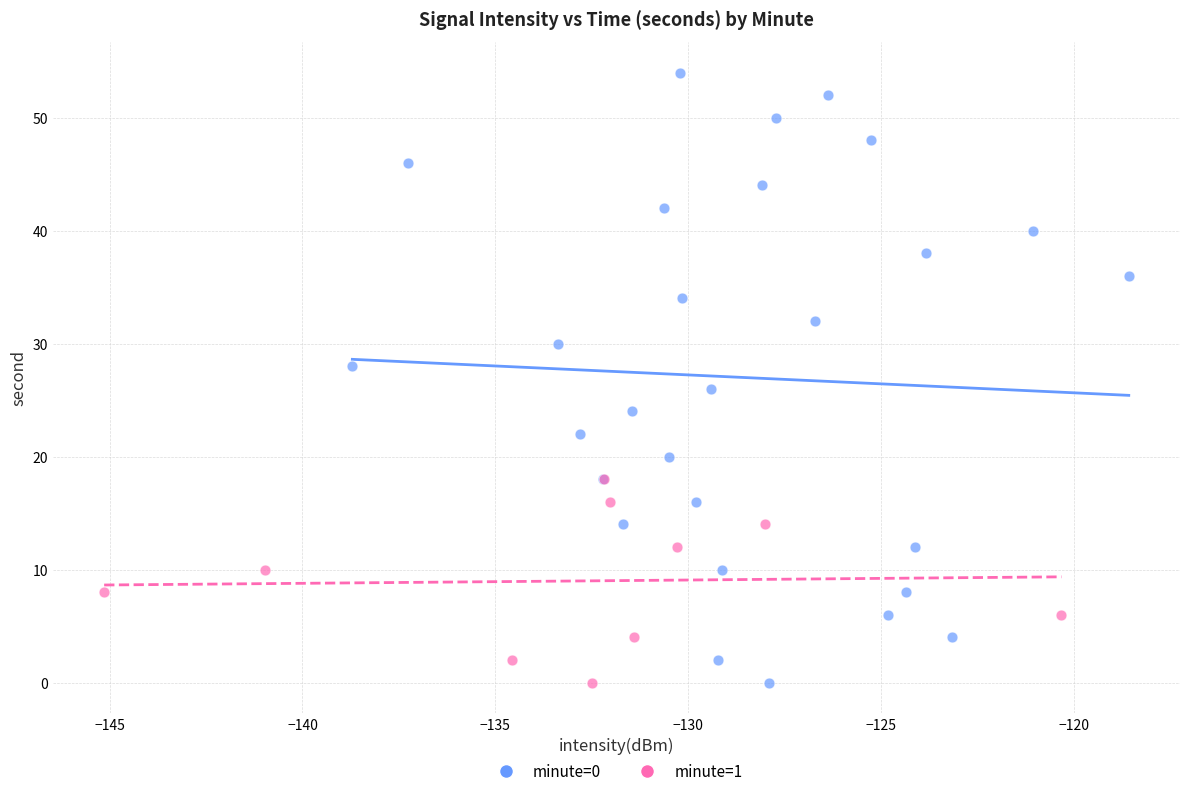

Which series has the widest spread of Y values?

minute=0